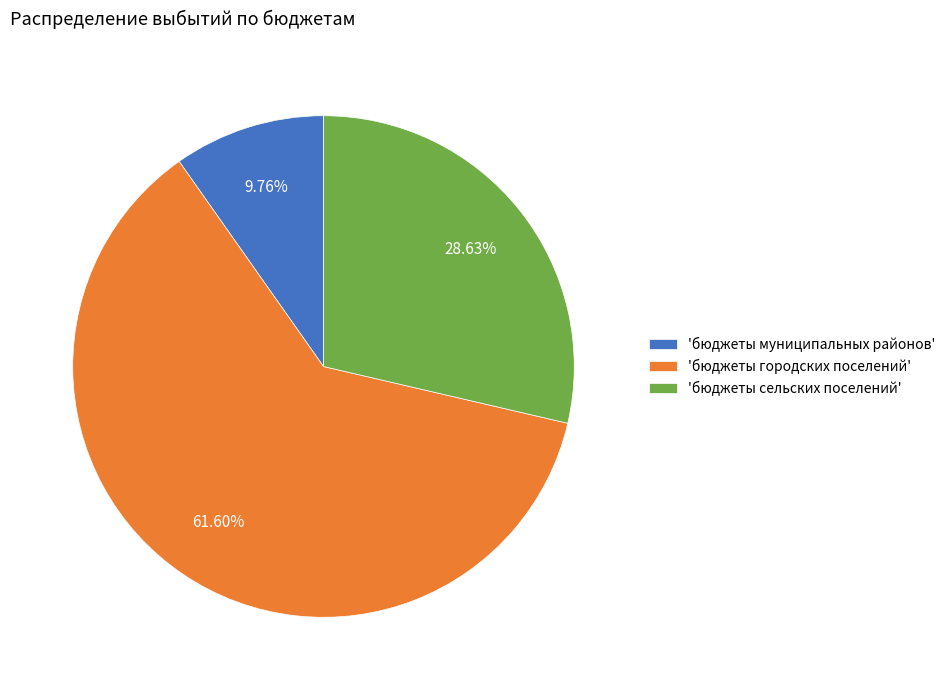

How many slices are in this pie chart?

3